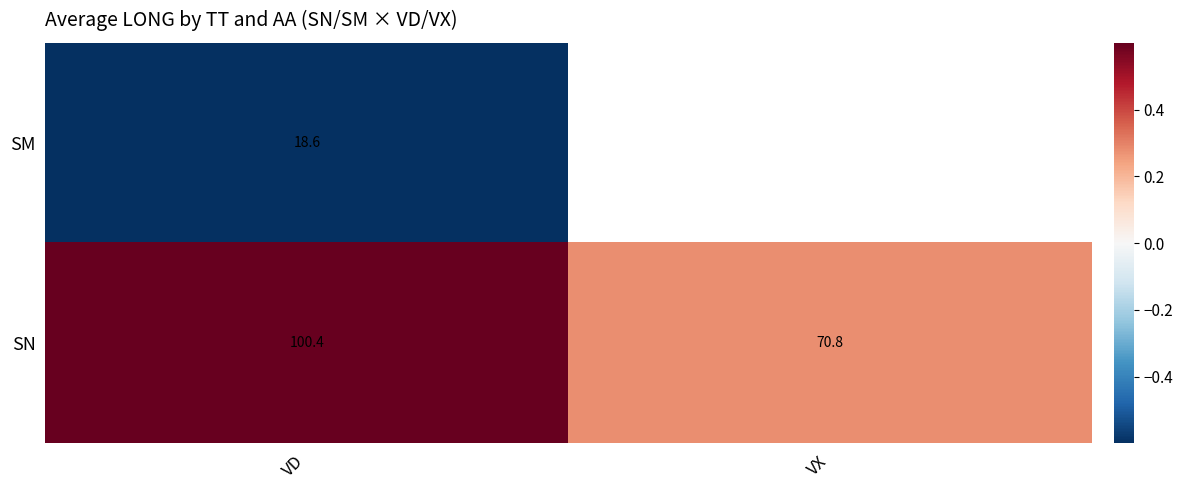

How many series are shown in this chart?

2